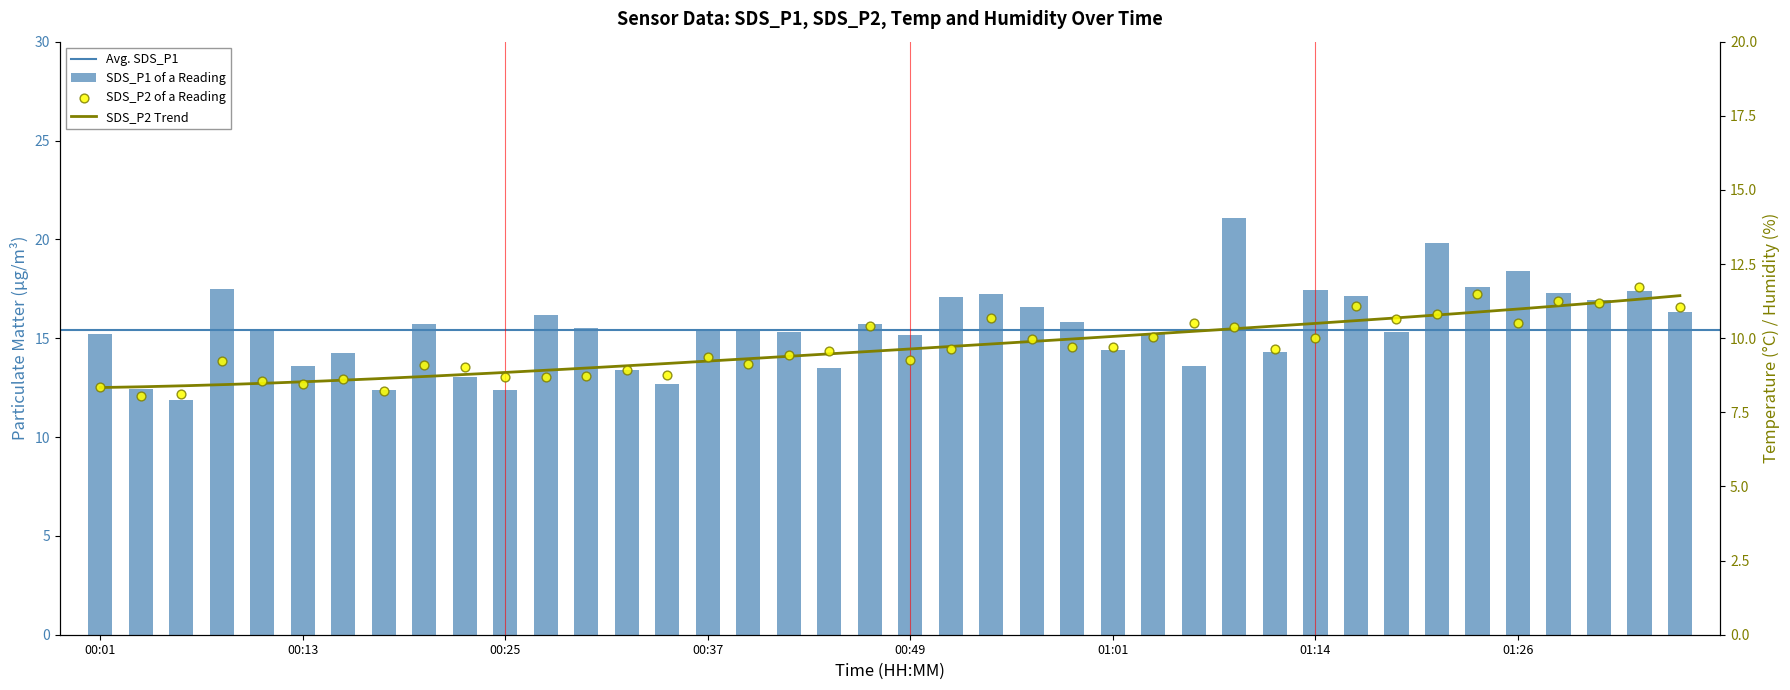

What is the total value across all series at 00:27?

24.9